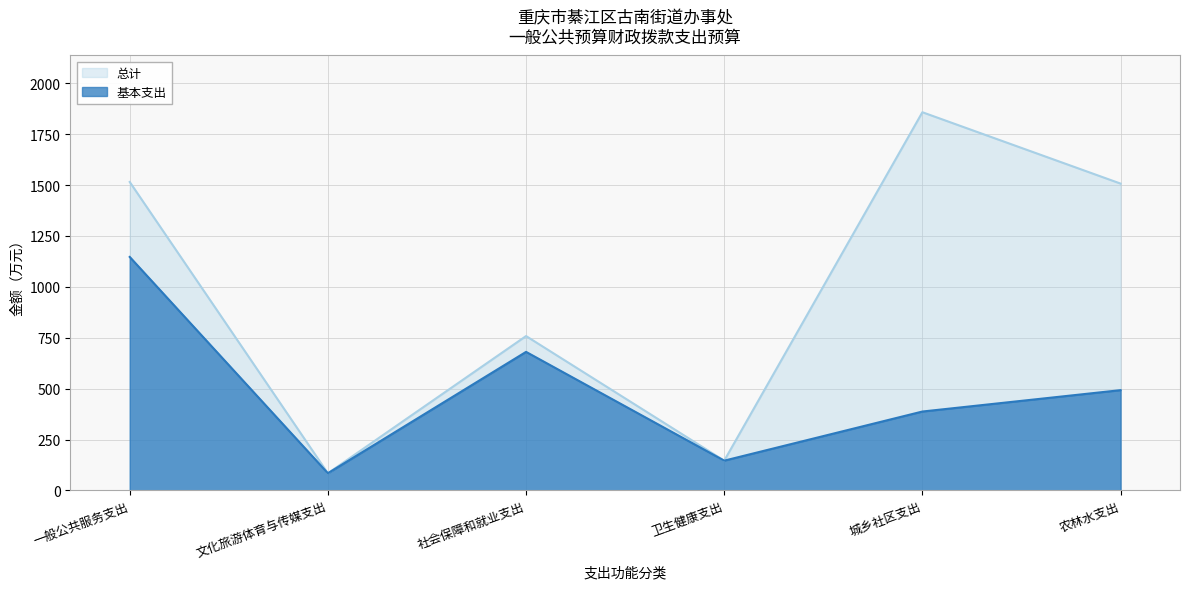

What is the value of the 基本支出 point at the 4th from the left?

146.5